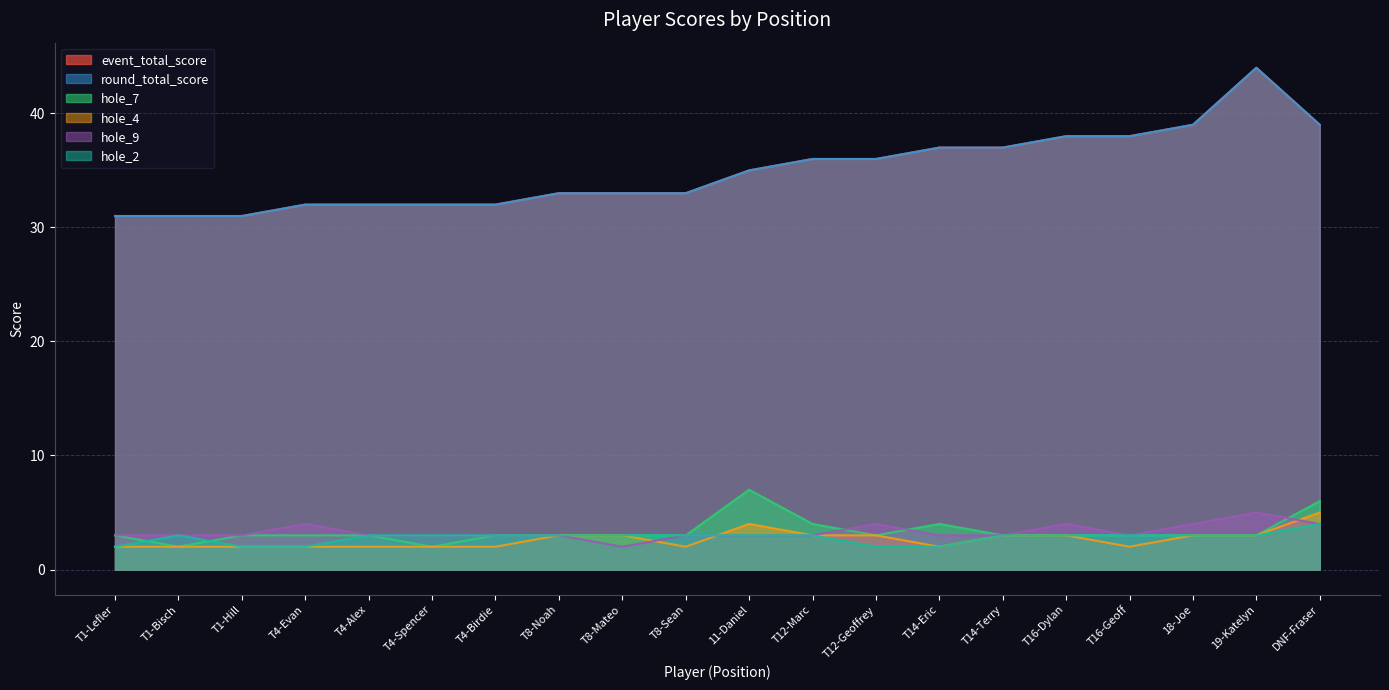

What value does the hole_7 series have at T1-Lefler?

3